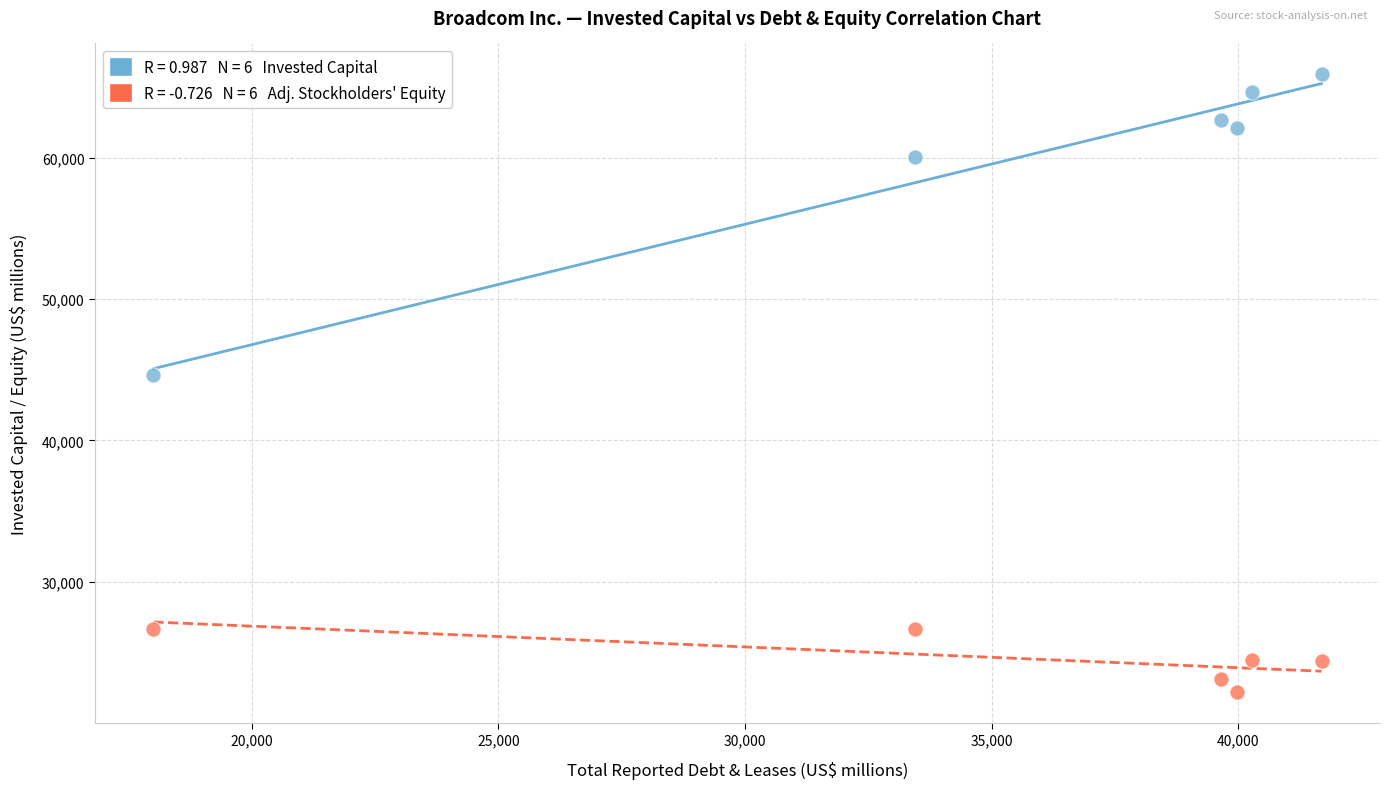

Across all data points, what is the average Y value?

42282